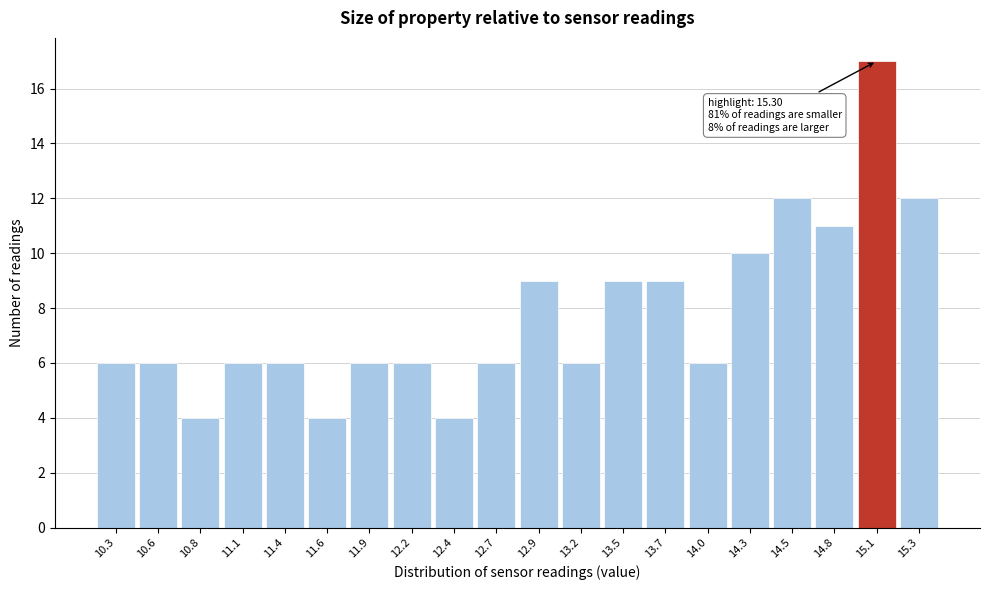

Reading left to right, list all the values displayed in this chart.

6	6	4	6	6	4	6	6	4	6	9	6	9	9	6	10	12	11	17	12